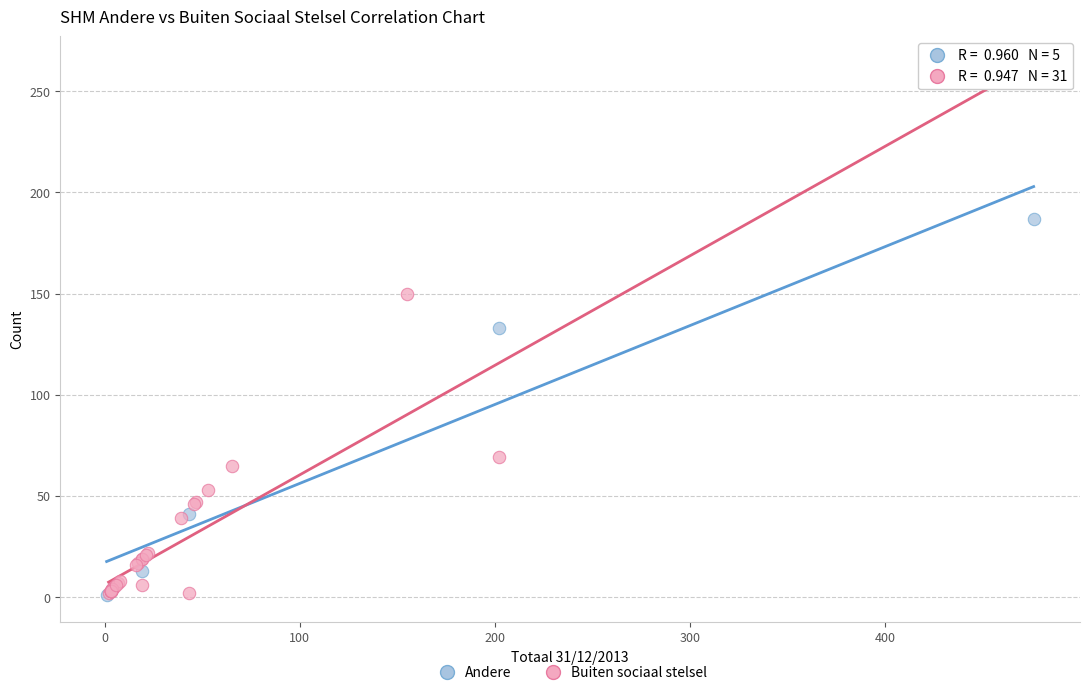

Which series has the widest spread of Y values?

Buiten sociaal stelsel